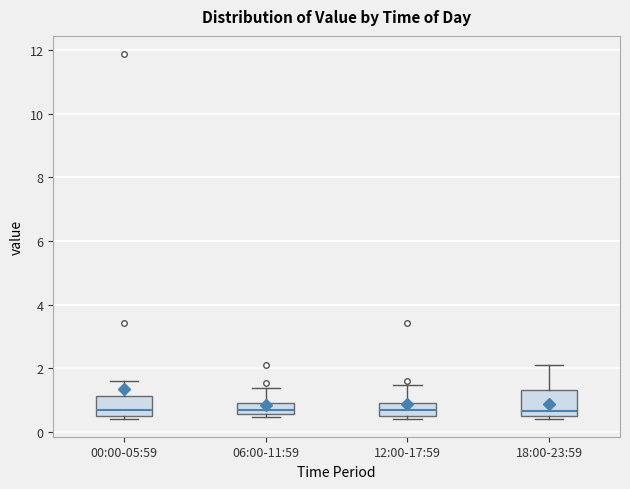

Comparing the boxes themselves (not the whiskers), which one is the tallest?

18:00-23:59